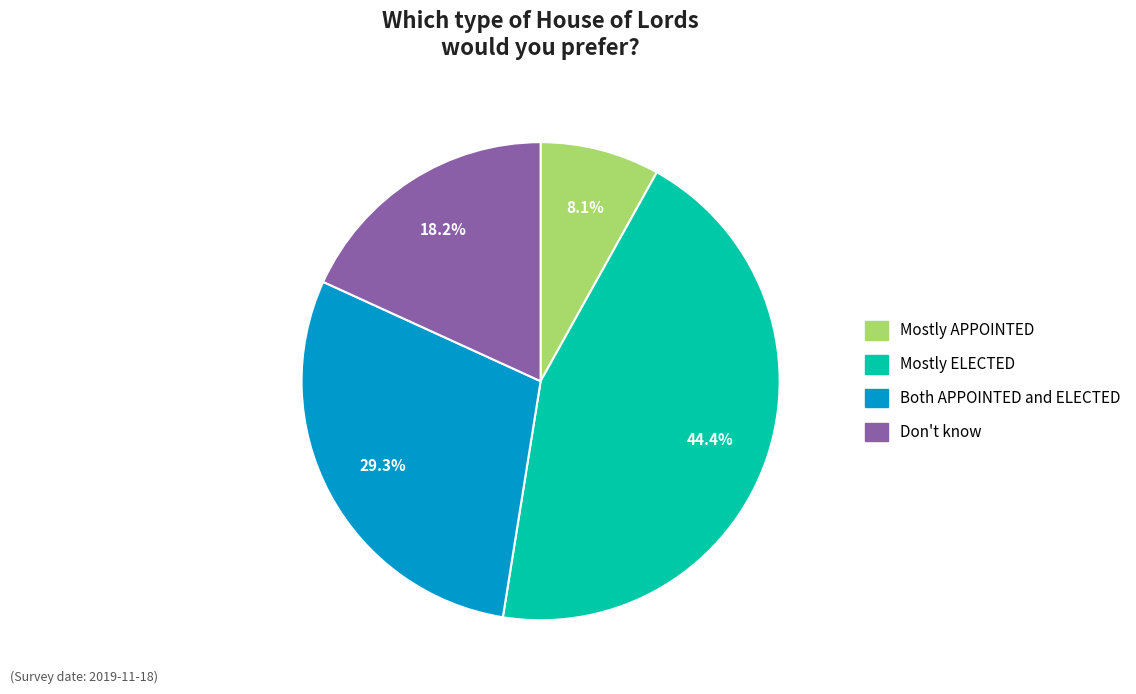

Does any single category account for the majority?

No